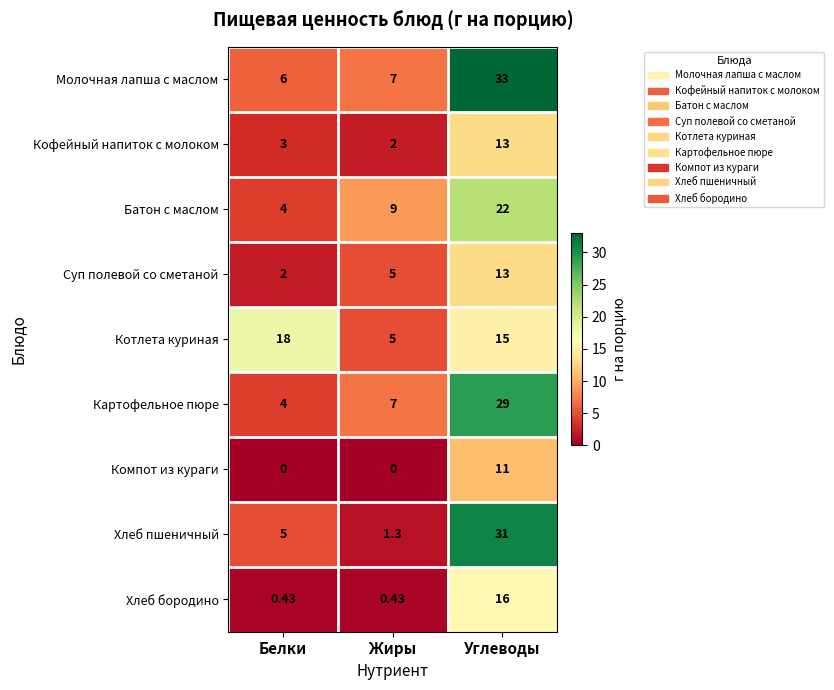

Which series has the widest spread of values?

Хлеб пшеничный